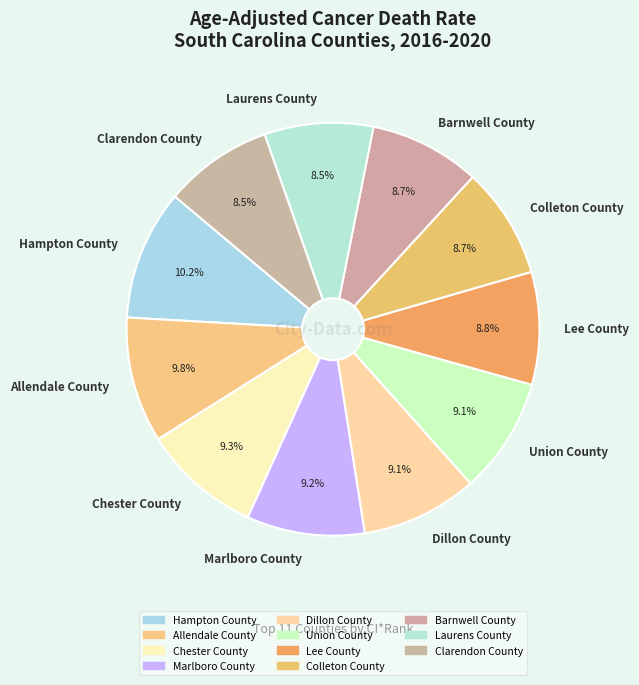

Which has a higher value, Hampton County or Laurens County?

Hampton County